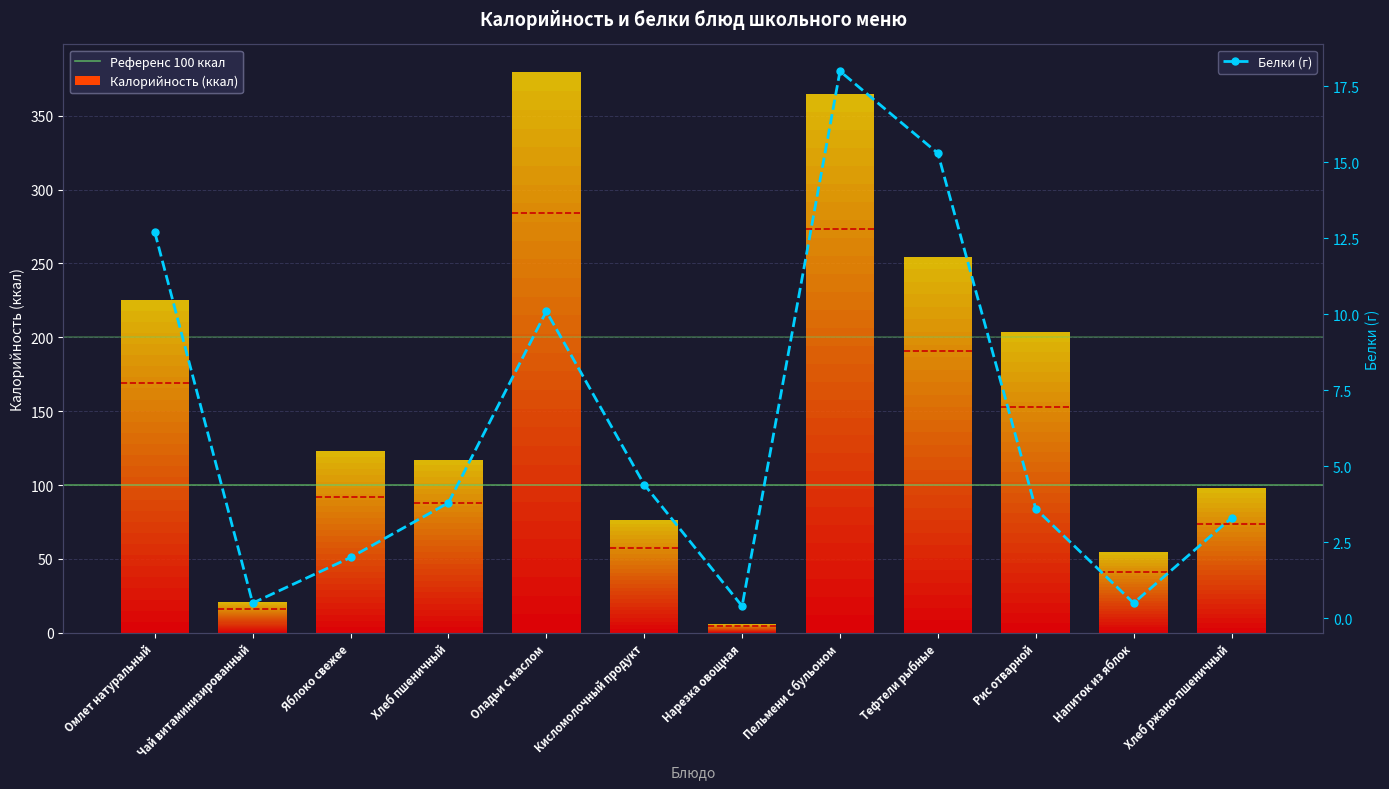

What position from the left is Хлеб ржано-пшеничный?

12